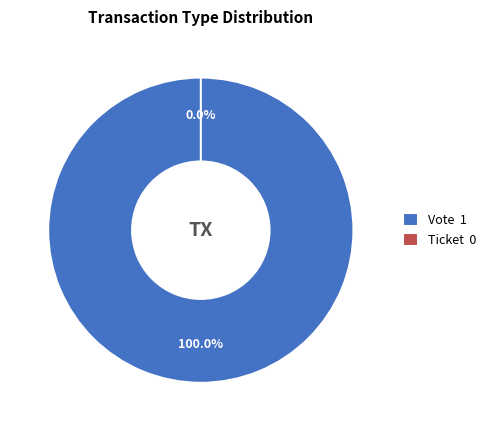

Which slice is the largest?

Vote